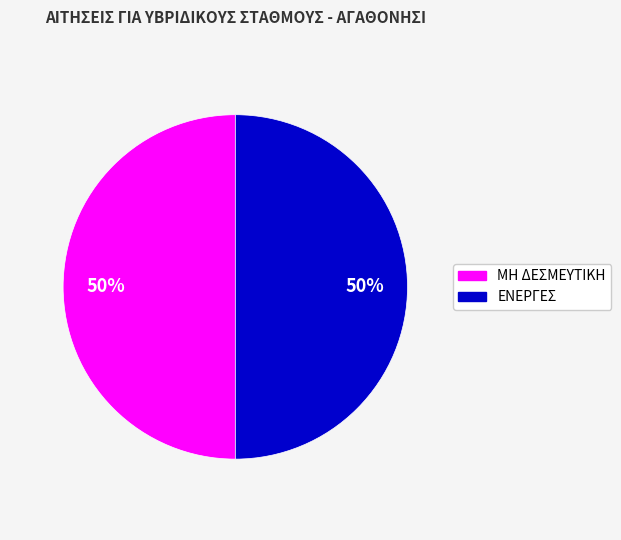

Count the number of slices in the pie.

2